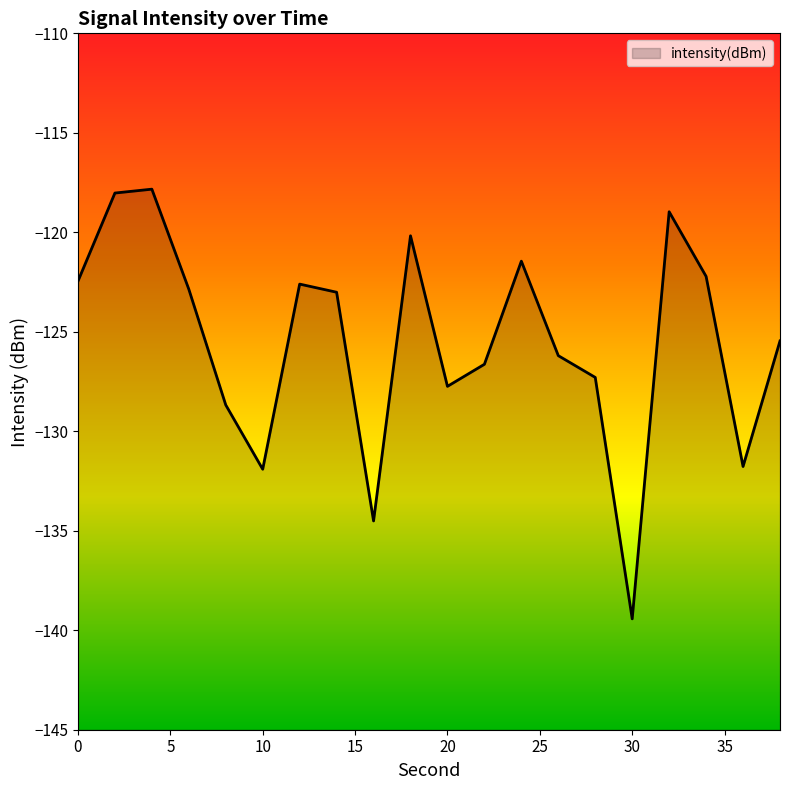

True or false: there are more than 1 points higher than both neighbors.

True